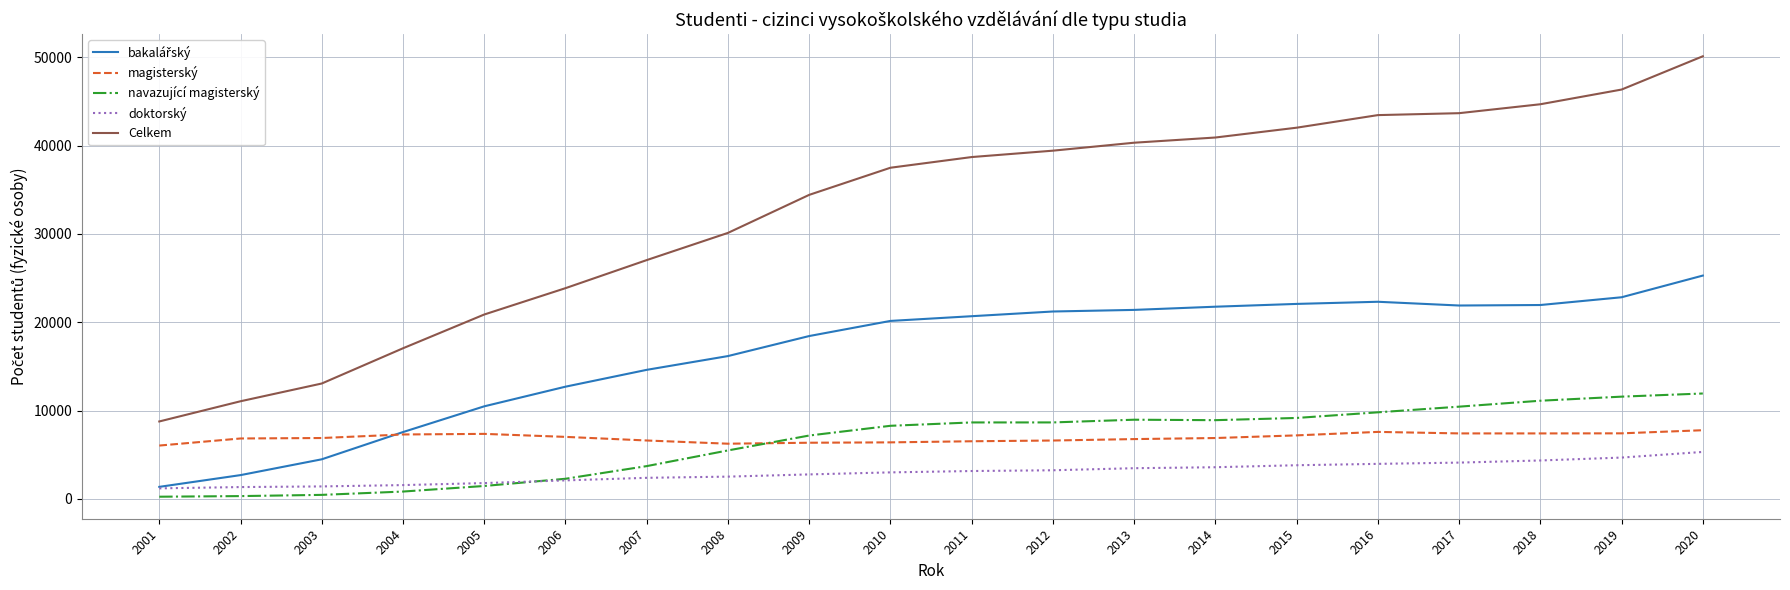

True or false: navazující magisterský and Celkem intersect in this chart.

False